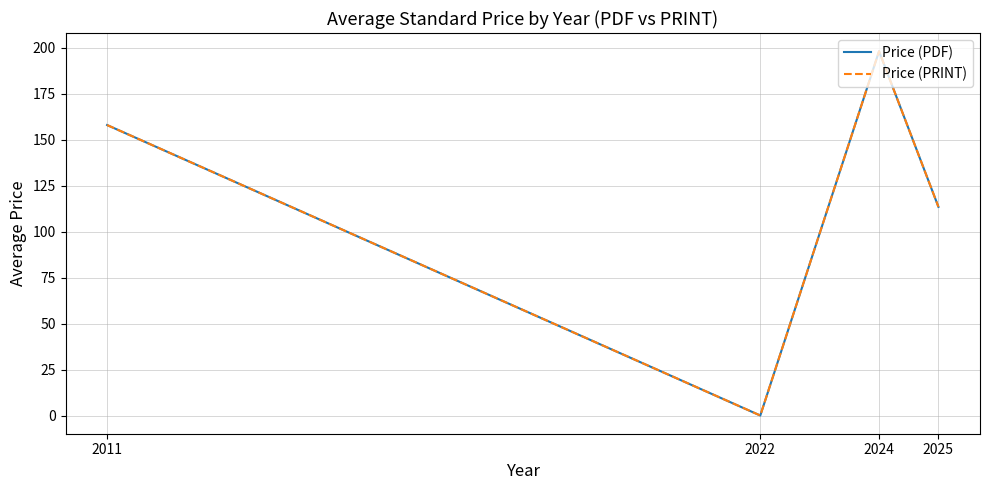

How many lines are shown in the chart?

2